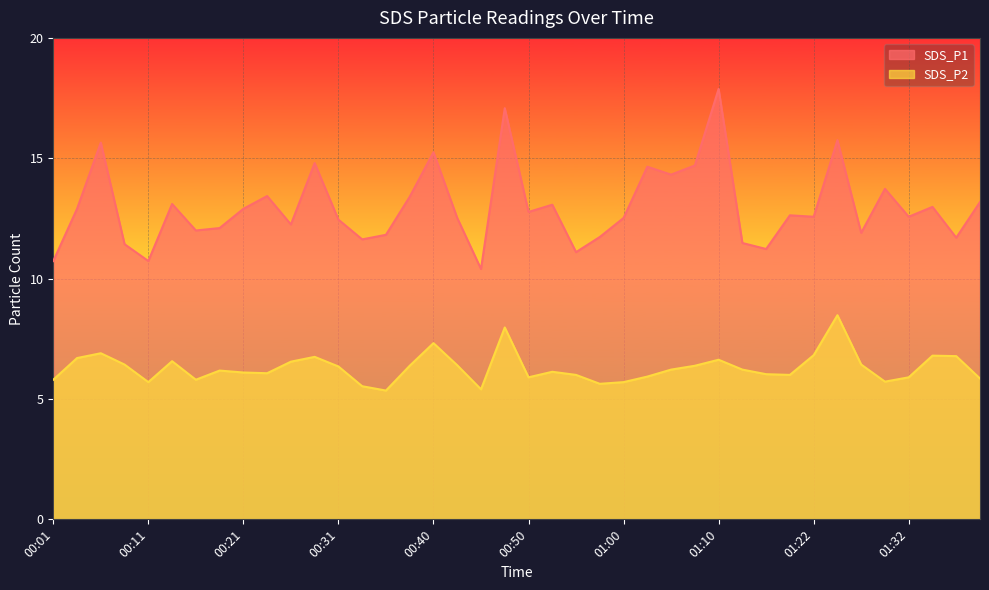

In SDS_P2, how many points are higher than both neighbors (excluding endpoints)?

10